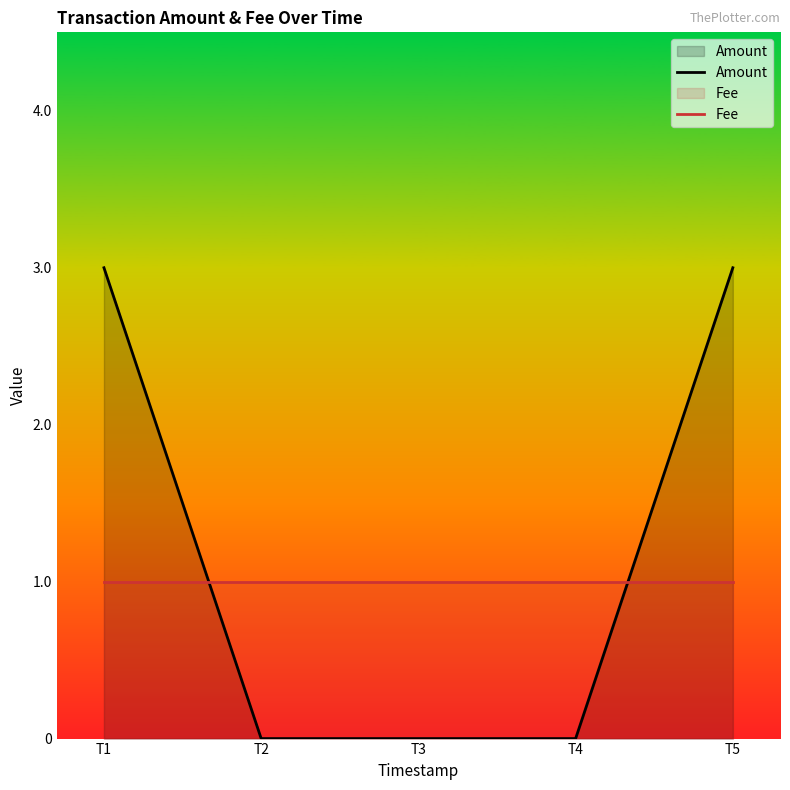

Which series has the largest range (max minus min)?

Amount